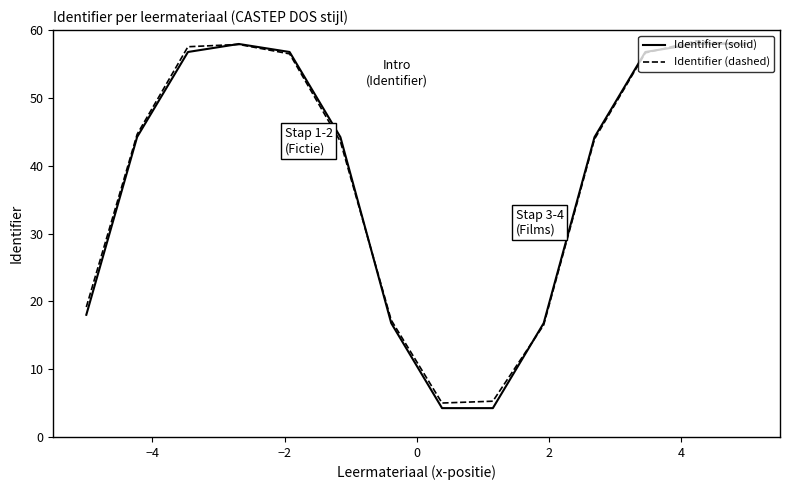

Which series has the largest range (max minus min)?

Identifier (solid)